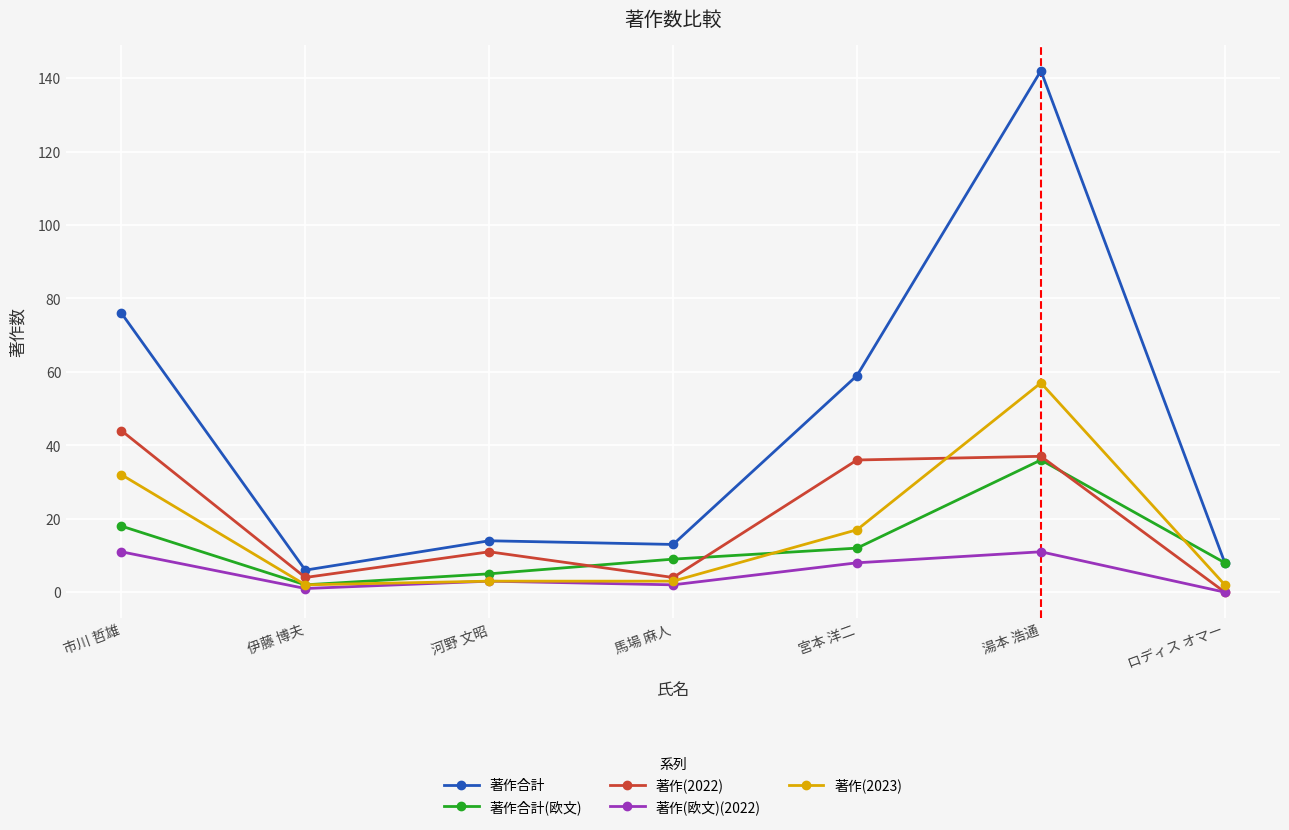

How many lines are shown in the chart?

5